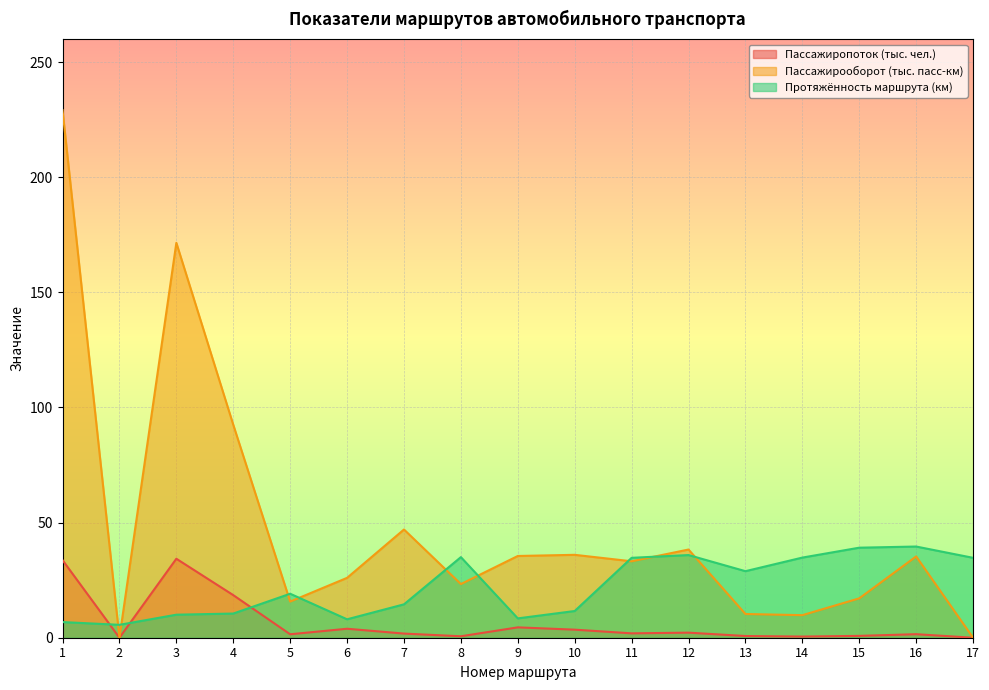

Reading left to right, extract all data points from this chart.

Пассажиропоток (тыс. чел.): 33.7	0.0	34.3	18.5	1.5	3.9	1.8	0.6	4.5	3.5	1.9	2.2	0.7	0.5	0.8	1.5	0.0
Пассажирооборот (тыс. пасс-км): 229.1	0.0	171.5	92.5	15.7	26.0	47.0	23.3	35.5	36.0	33.2	38.3	10.3	9.8	17.1	35.3	0.0
Протяжённость маршрута (км): 6.8	5.6	10.0	10.5	19.1	8.0	14.5	35.0	8.4	11.6	34.7	35.9	28.9	34.8	39.1	39.6	34.7